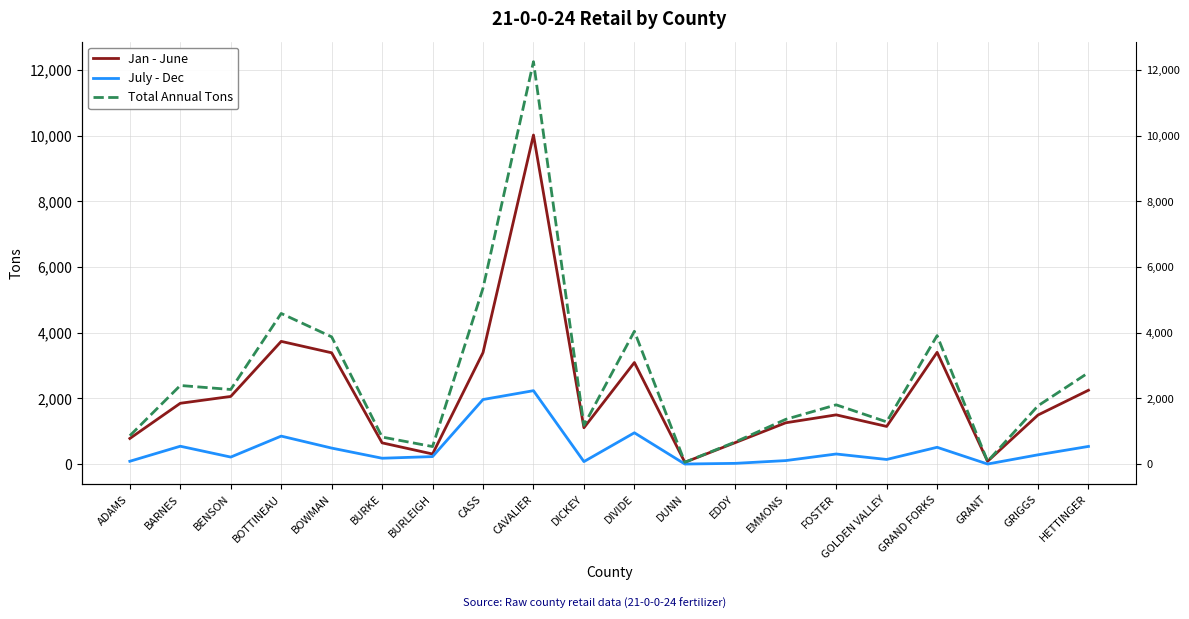

In Jan - June, how many points are lower than both neighbors (excluding endpoints)?

5